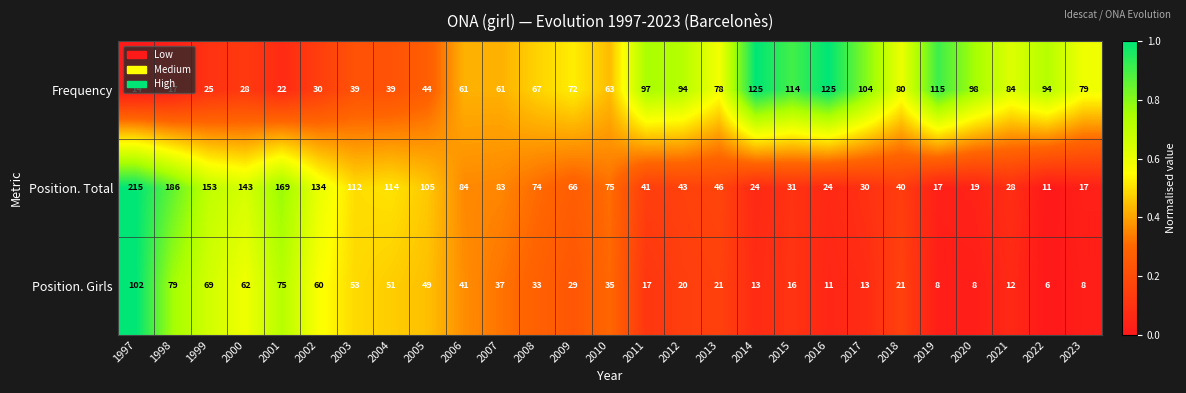

Rank the series at 2000 from highest to lowest value.

Position. Total, Position. Girls, Frequency